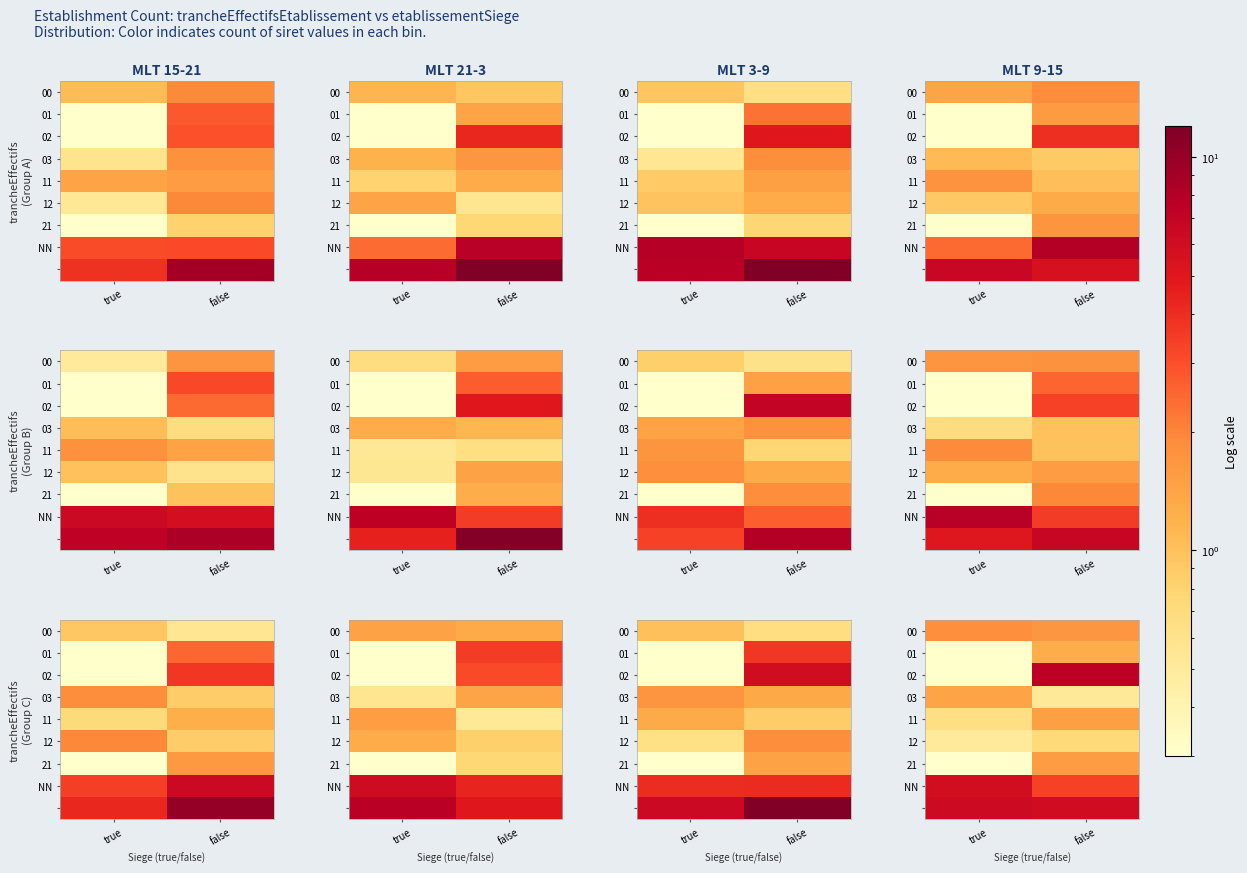

What is the total value across all series at true?

16.9